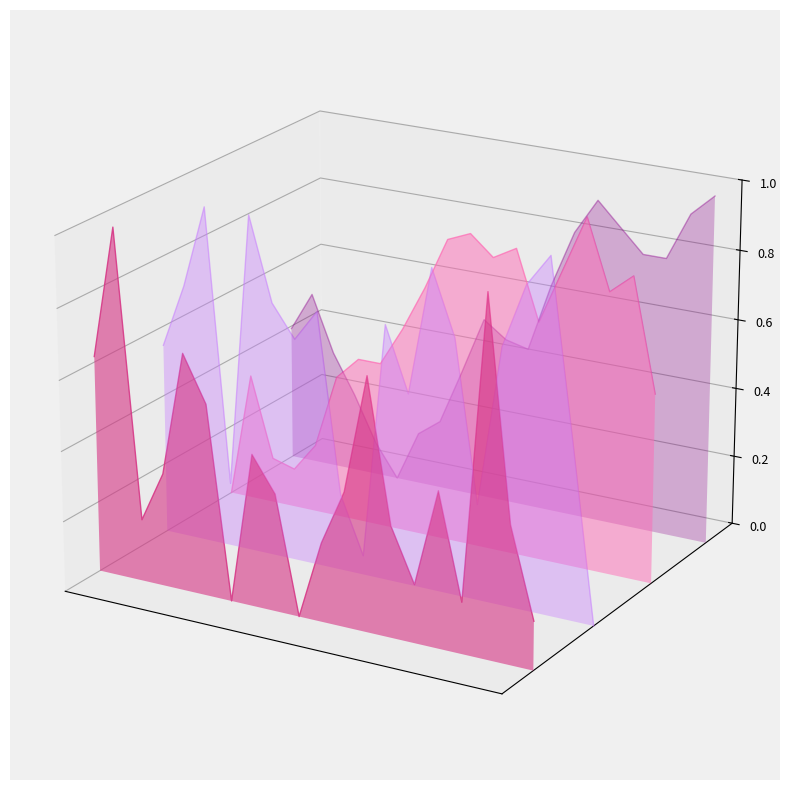

Which series has the widest spread of values?

SDS_P2